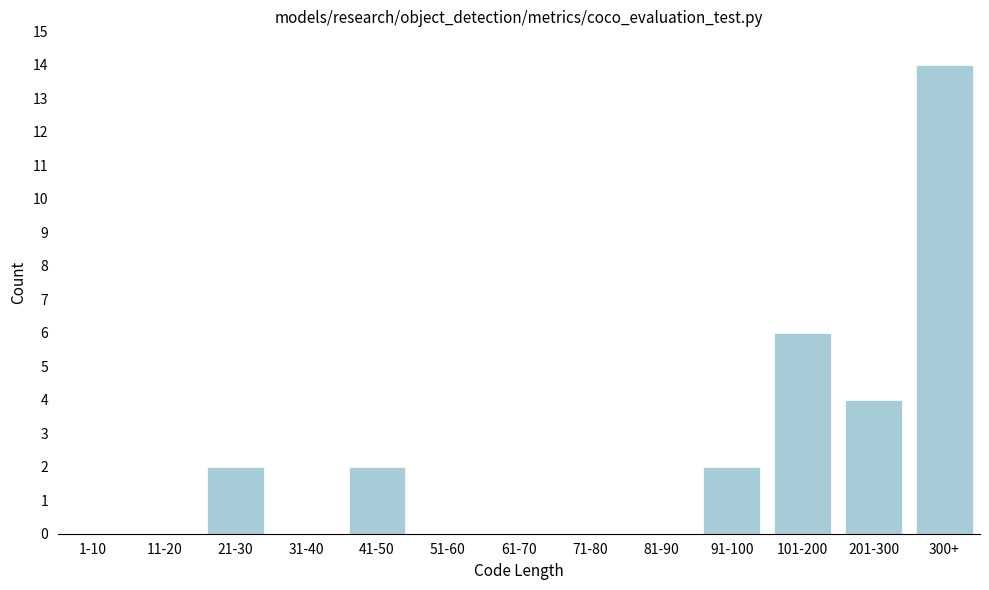

Reading left to right, list all the values displayed in this chart.

1-10=0	11-20=0	21-30=2	31-40=0	41-50=2	51-60=0	61-70=0	71-80=0	81-90=0	91-100=2	101-200=6	201-300=4	300+=14